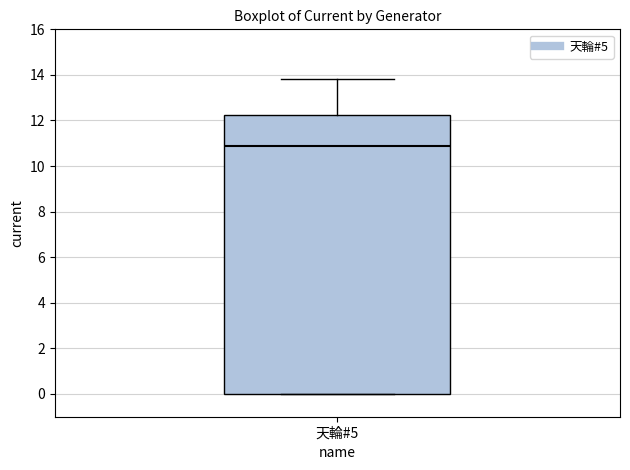

Where is the upper edge of the box for 天輪#5 on the y-axis? The values are not printed on the chart, so give them approximately, as read against the axis.

12.2